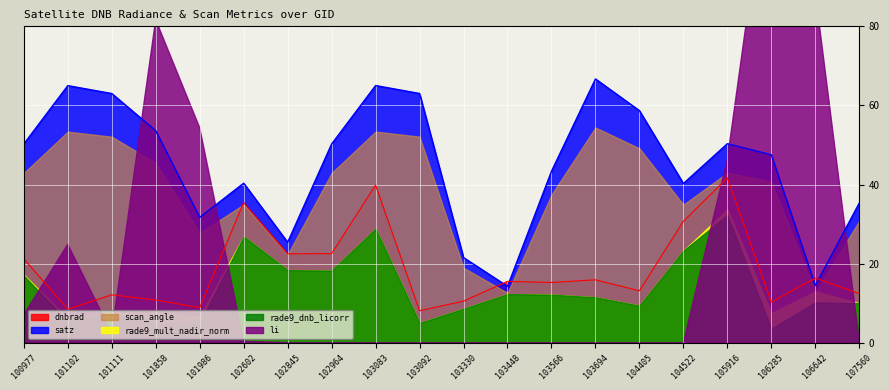

What value does the rade9_mult_nadir_norm series have at 103083?

28.8